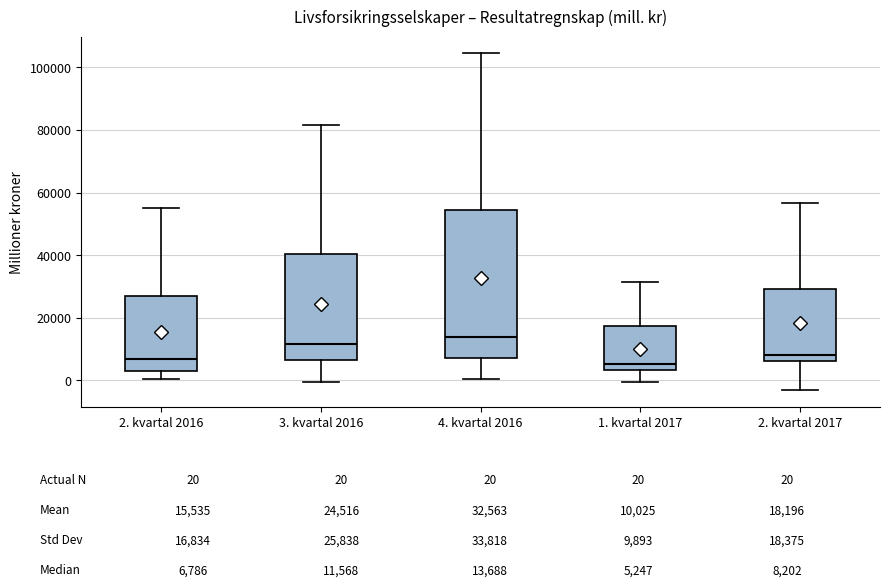

Reading left to right, transcribe this box plot: for each box, give where its median line is, the range the box spans, and where its two whiskers end, as read against the y-axis. The values are not printed on the chart, so give them approximately, as read against the axis.

2. kvartal 2016: median 6000, box 4000 to 26000, whiskers 0 to 56000
3. kvartal 2016: median 12000, box 6000 to 40000, whiskers 0 to 82000
4. kvartal 2016: median 14000, box 6000 to 54000, whiskers 0 to 104000
1. kvartal 2017: median 6000, box 4000 to 18000, whiskers 0 to 32000
2. kvartal 2017: median 8000, box 6000 to 30000, whiskers -4000 to 56000